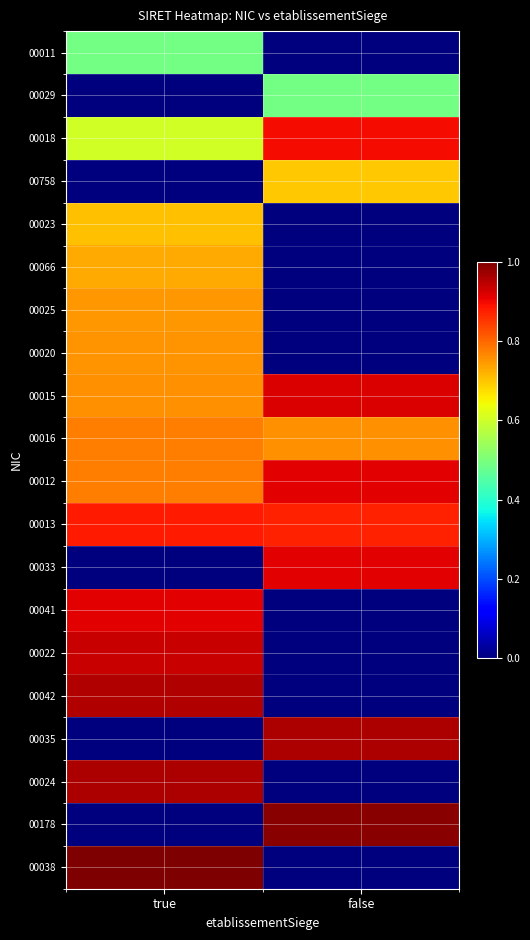

At true, list the series in order from smallest to largest.

00029, 00758, 00033, 00035, 00178, 00011, 00018, 00023, 00066, 00025, 00020, 00015, 00016, 00012, 00013, 00041, 00022, 00042, 00024, 00038